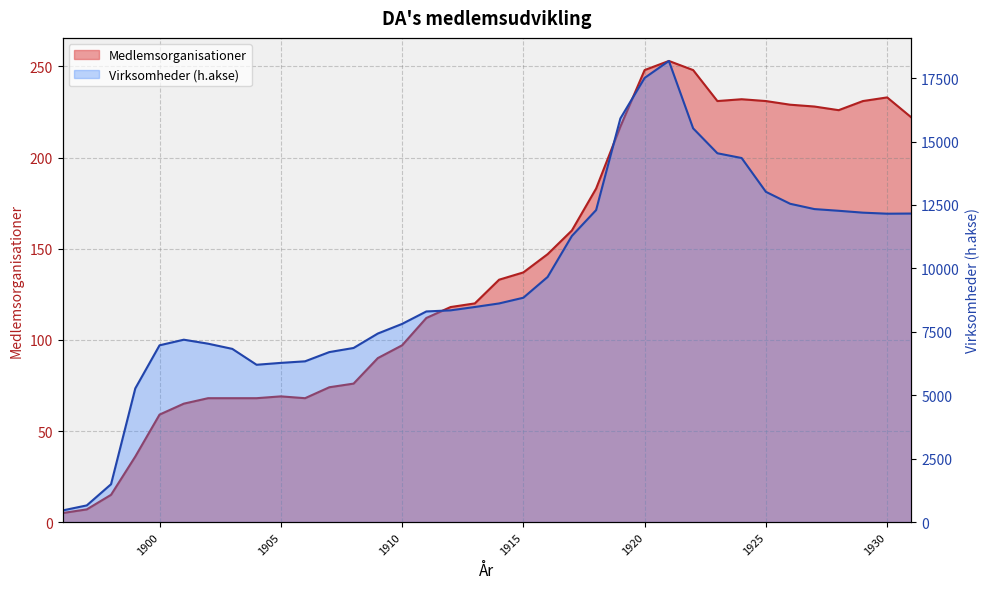

At which category is the sum across all series the highest?

1921